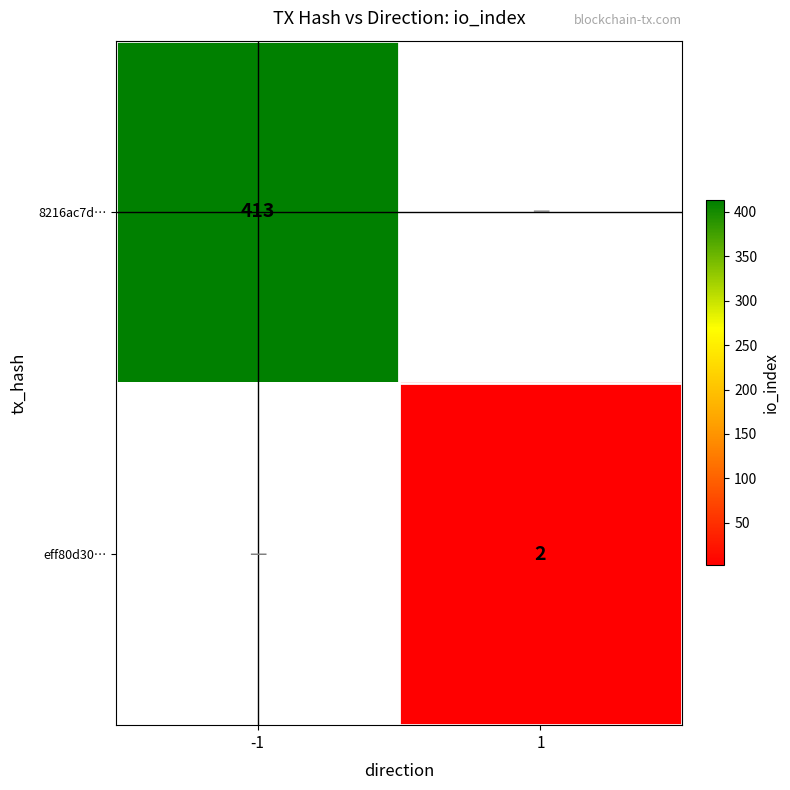

What is the minimum value shown in the chart?

2.0